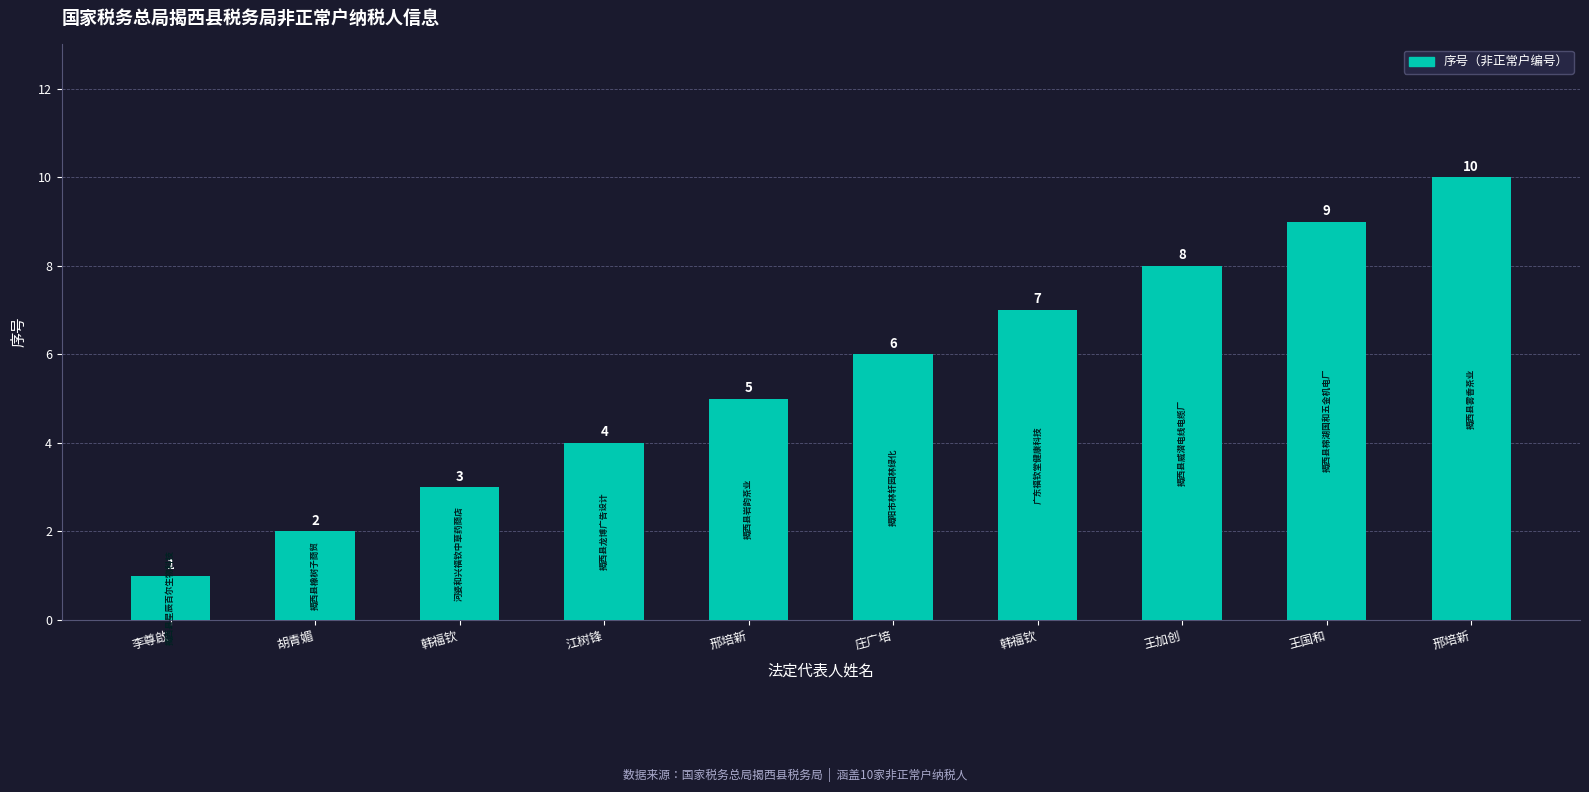

What is the sum of all values?

55